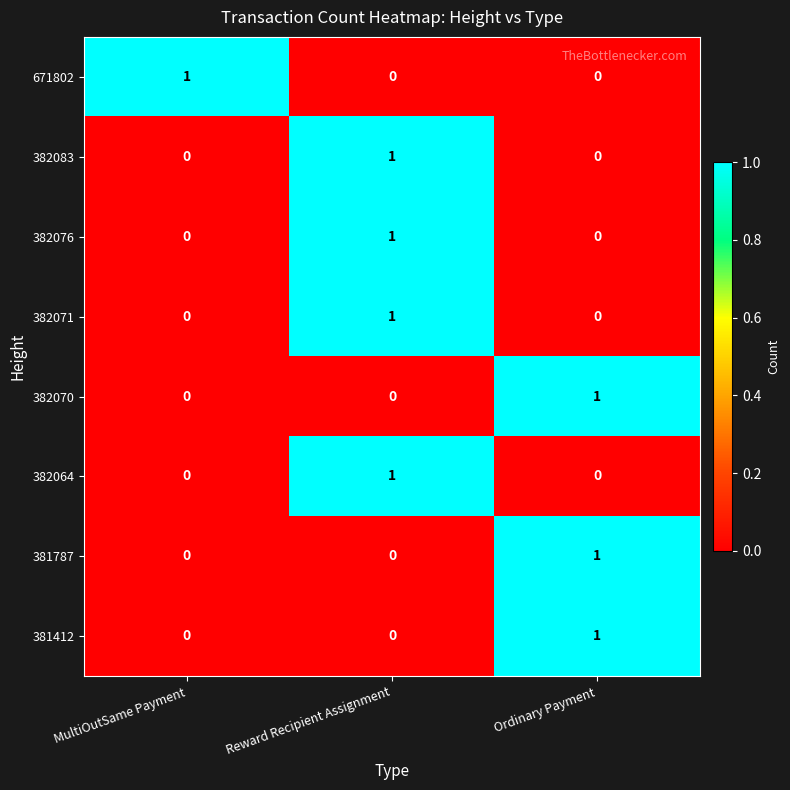

Reading right to left, list all the values displayed in this chart.

671802: 0	0	1
382083: 0	1	0
382076: 0	1	0
382071: 0	1	0
382070: 1	0	0
382064: 0	1	0
381787: 1	0	0
381412: 1	0	0